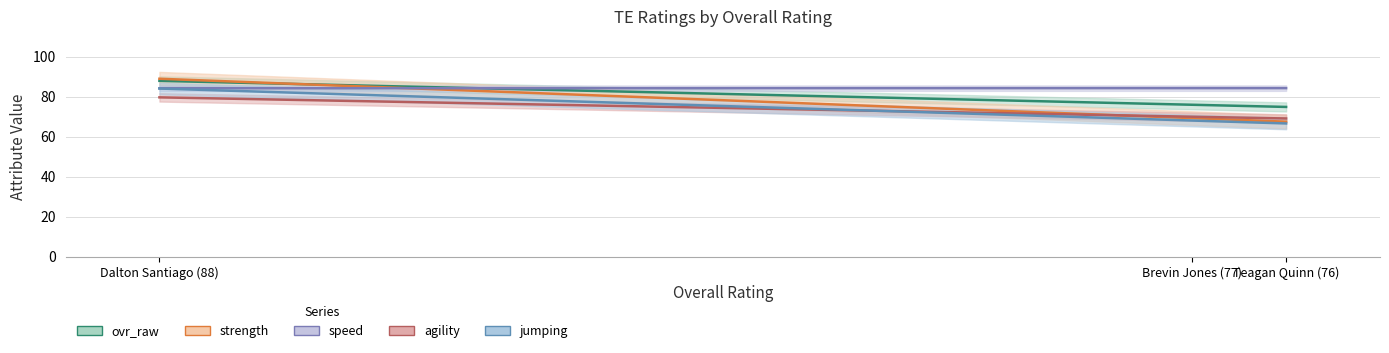

How many data points in ovr_raw are less than 76?

1